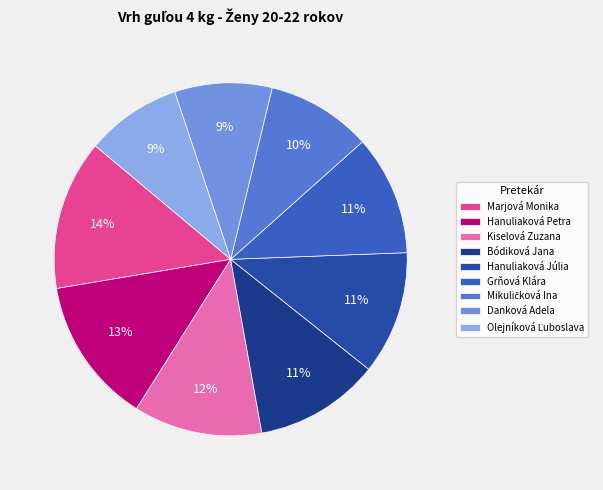

What is the change in value from Hanuliaková Petra to Danková Adela?

-4.1